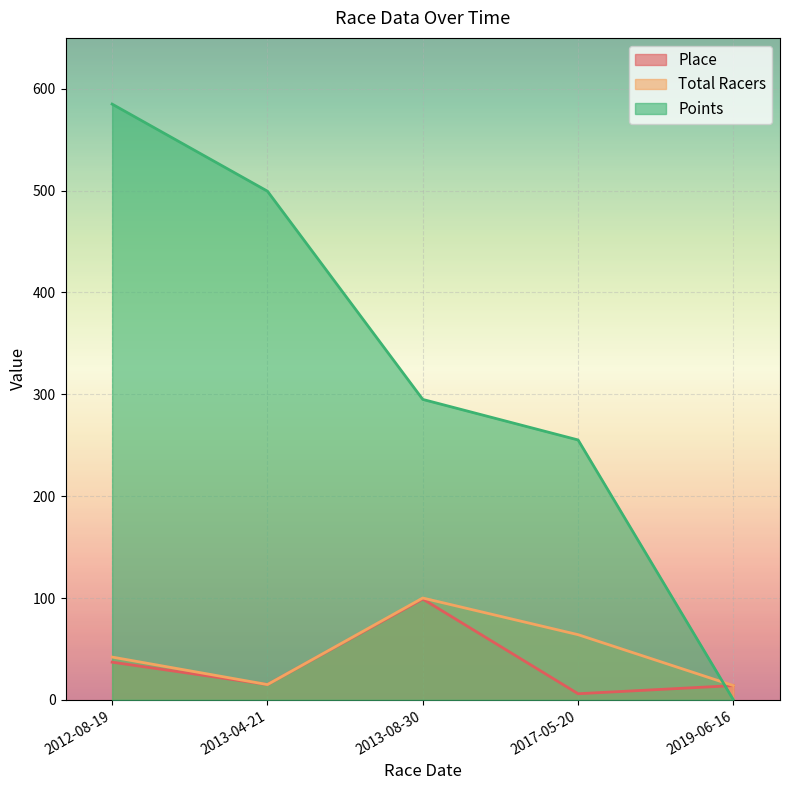

The Total Racers series shows 23.6 at 2017-05-20. True or false?

False